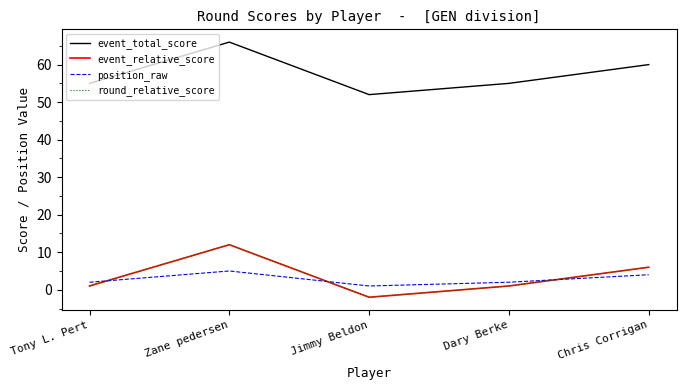

At which label does event_relative_score first exceed 1?

Zane pedersen